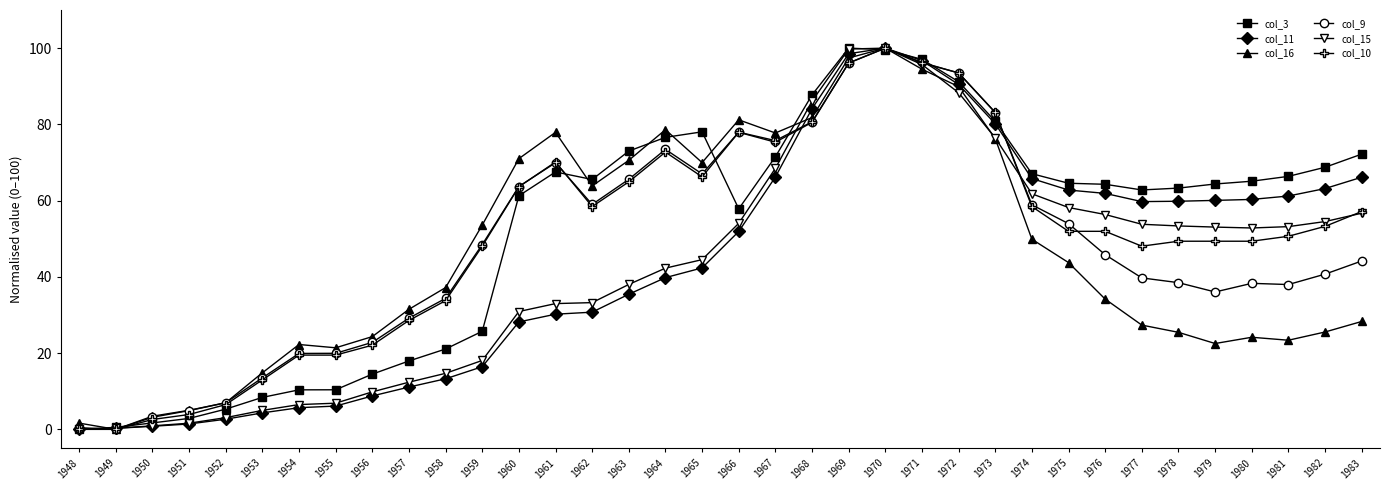

True or false: col_10 has more than 1 points higher than both neighbors.

True